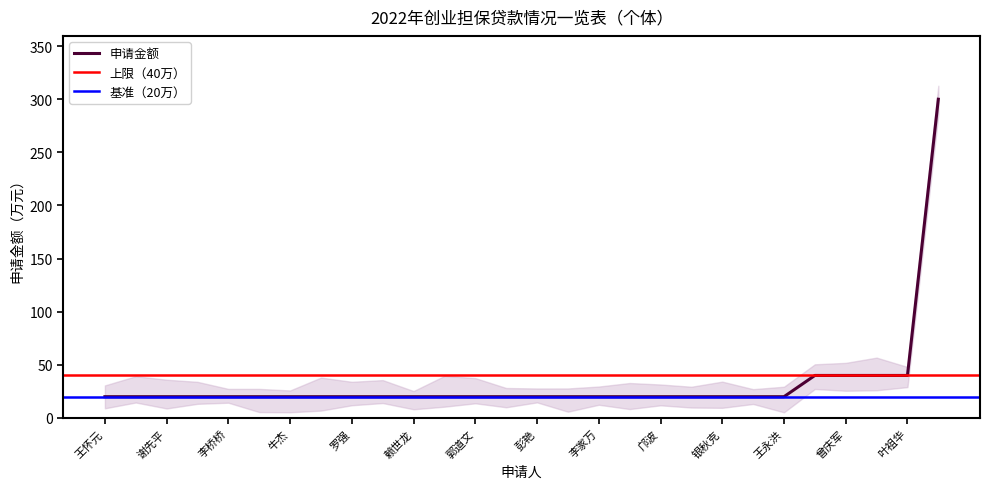

What is the sum of the values at 罗强 and 吴兴祥?

60